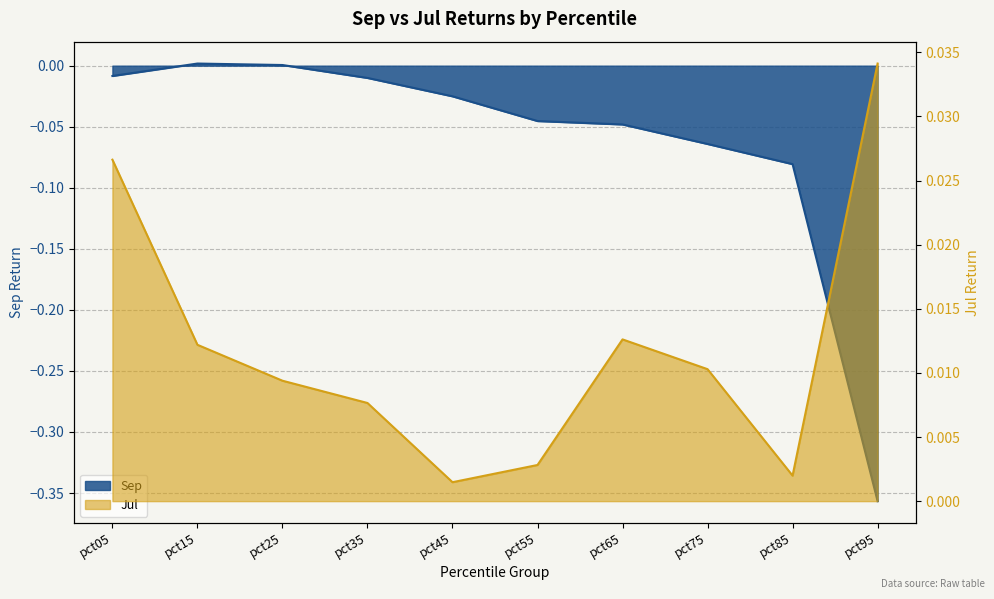

Does the chart display data point markers on the line(s)?

No